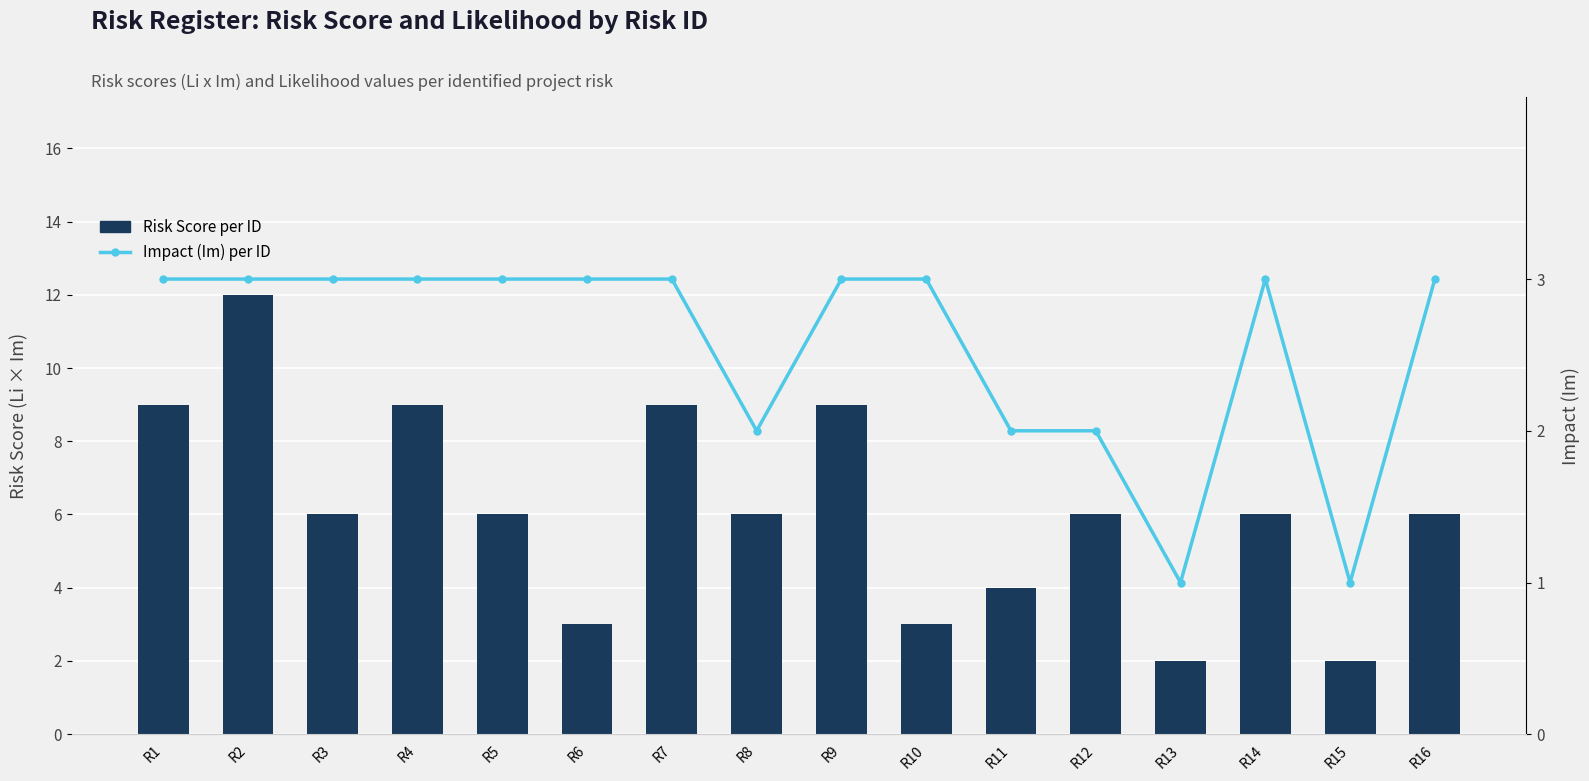

How many data points in Risk Score per ID are less than 6?

5